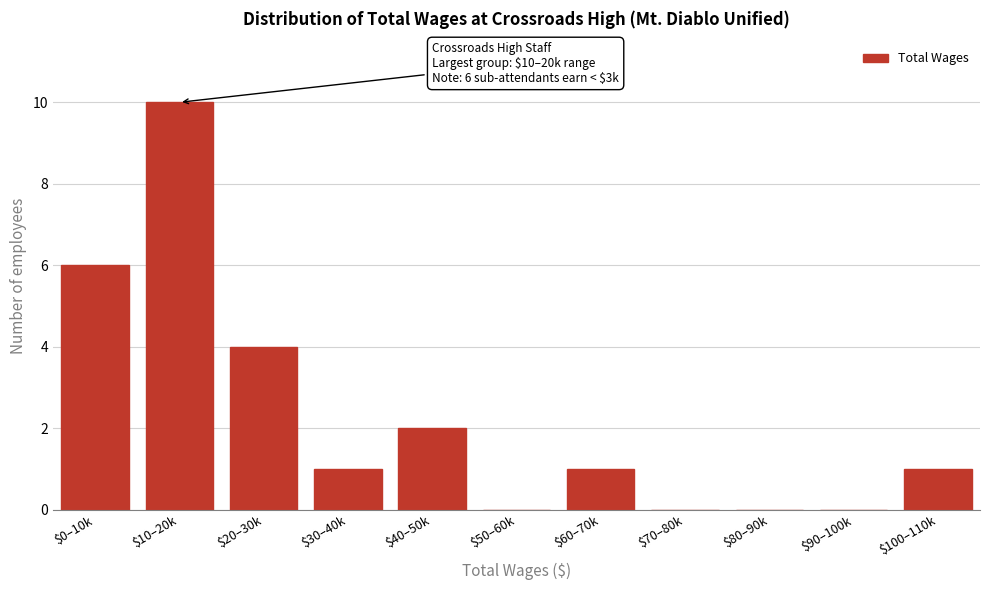

What is the sum of all values?

25